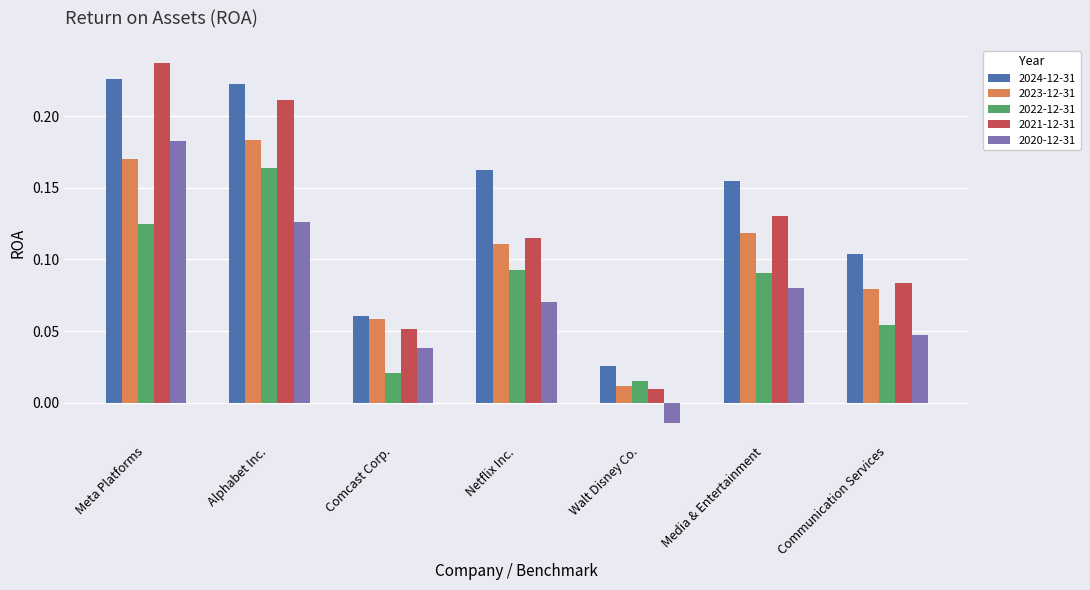

How many series are shown in this chart?

5